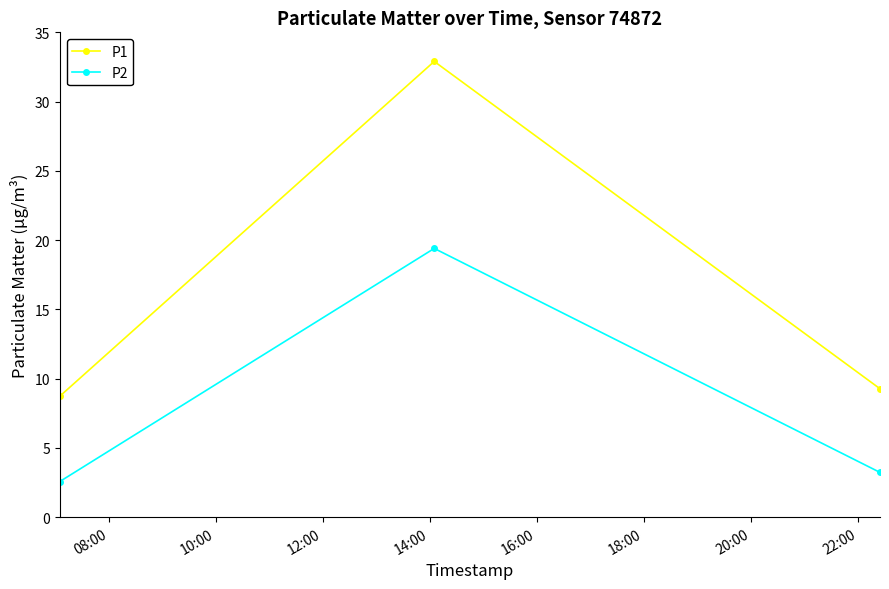

What is the difference between the maximum and minimum values in the P1 series?

24.2